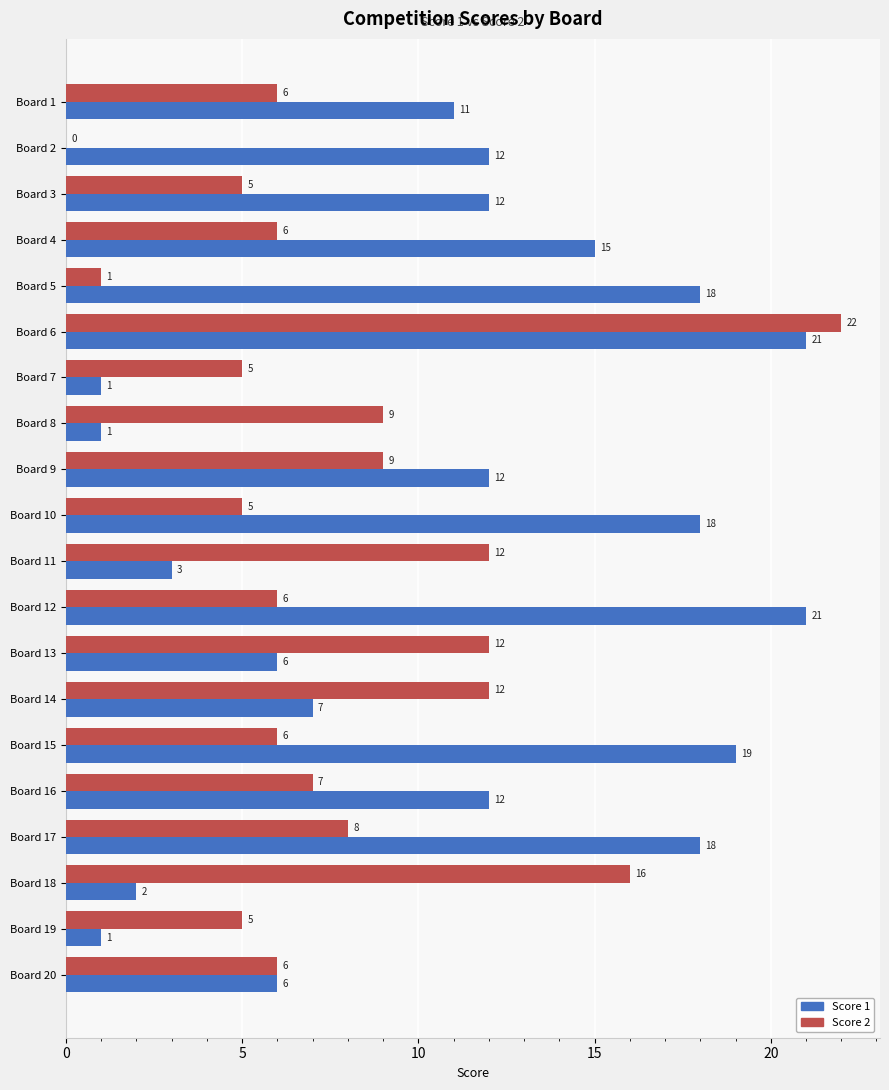

What is the approximate value of Score 1 at Board 6, to the nearest 5?

20